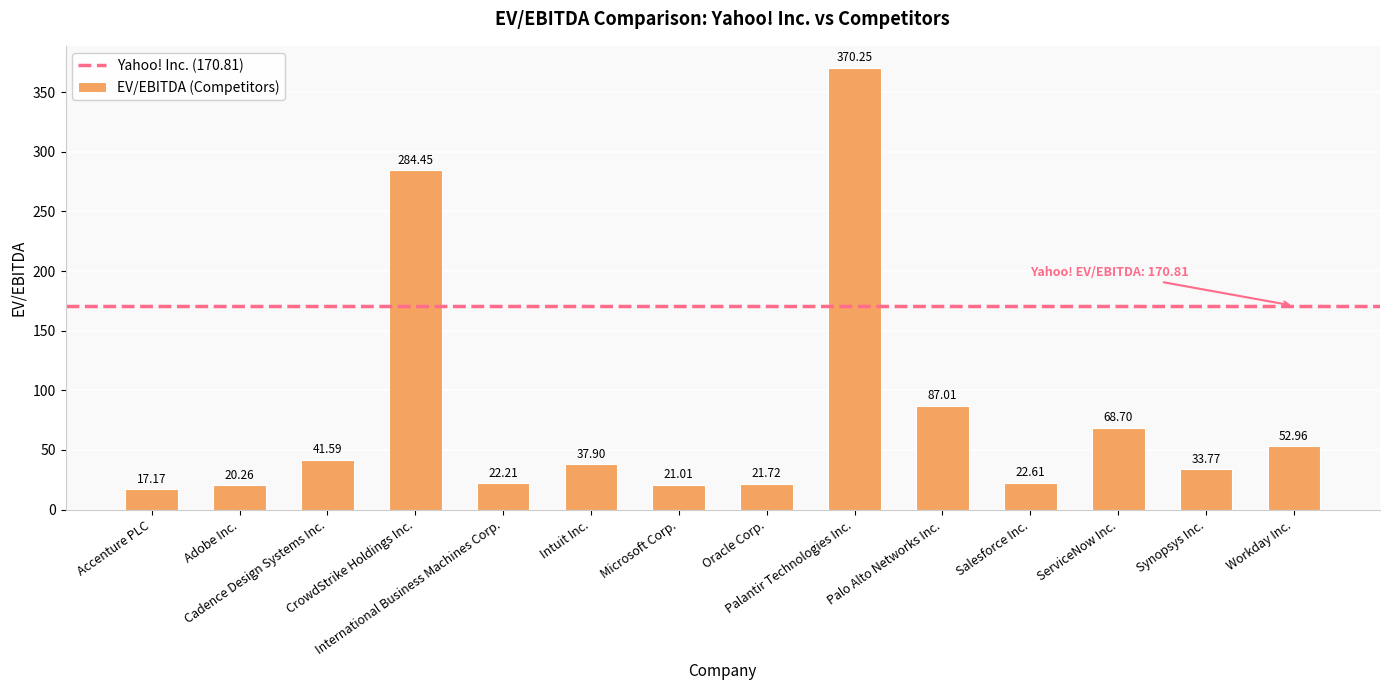

What position from the left is Palo Alto Networks Inc.?

10